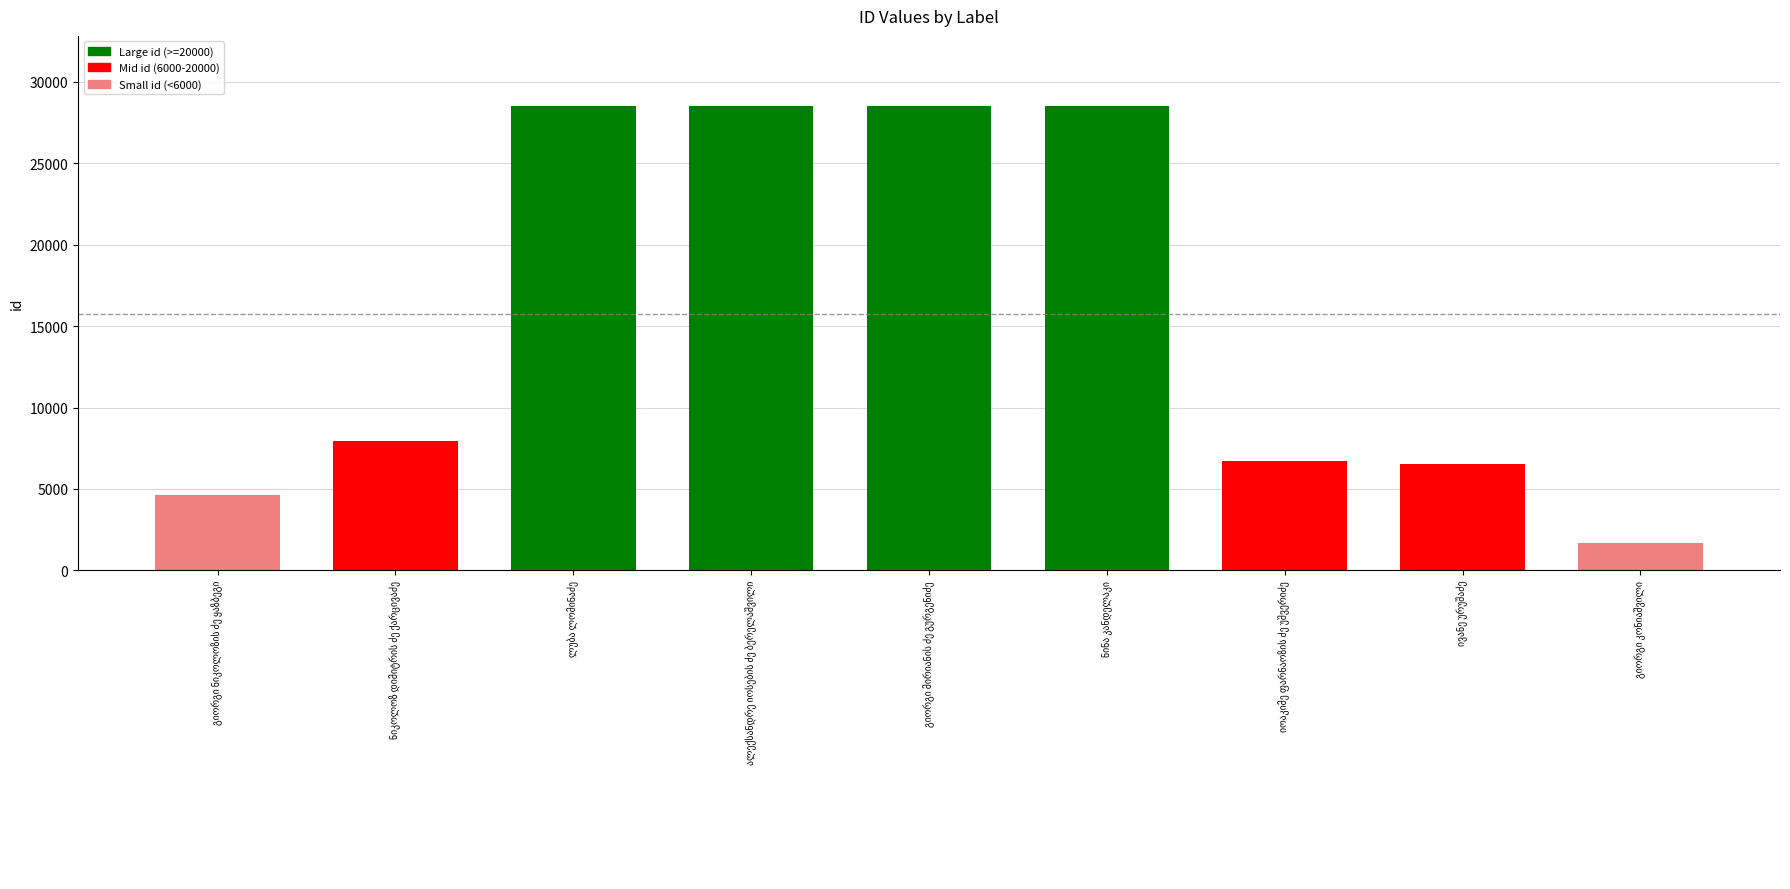

What is the maximum value shown in the chart?

28545